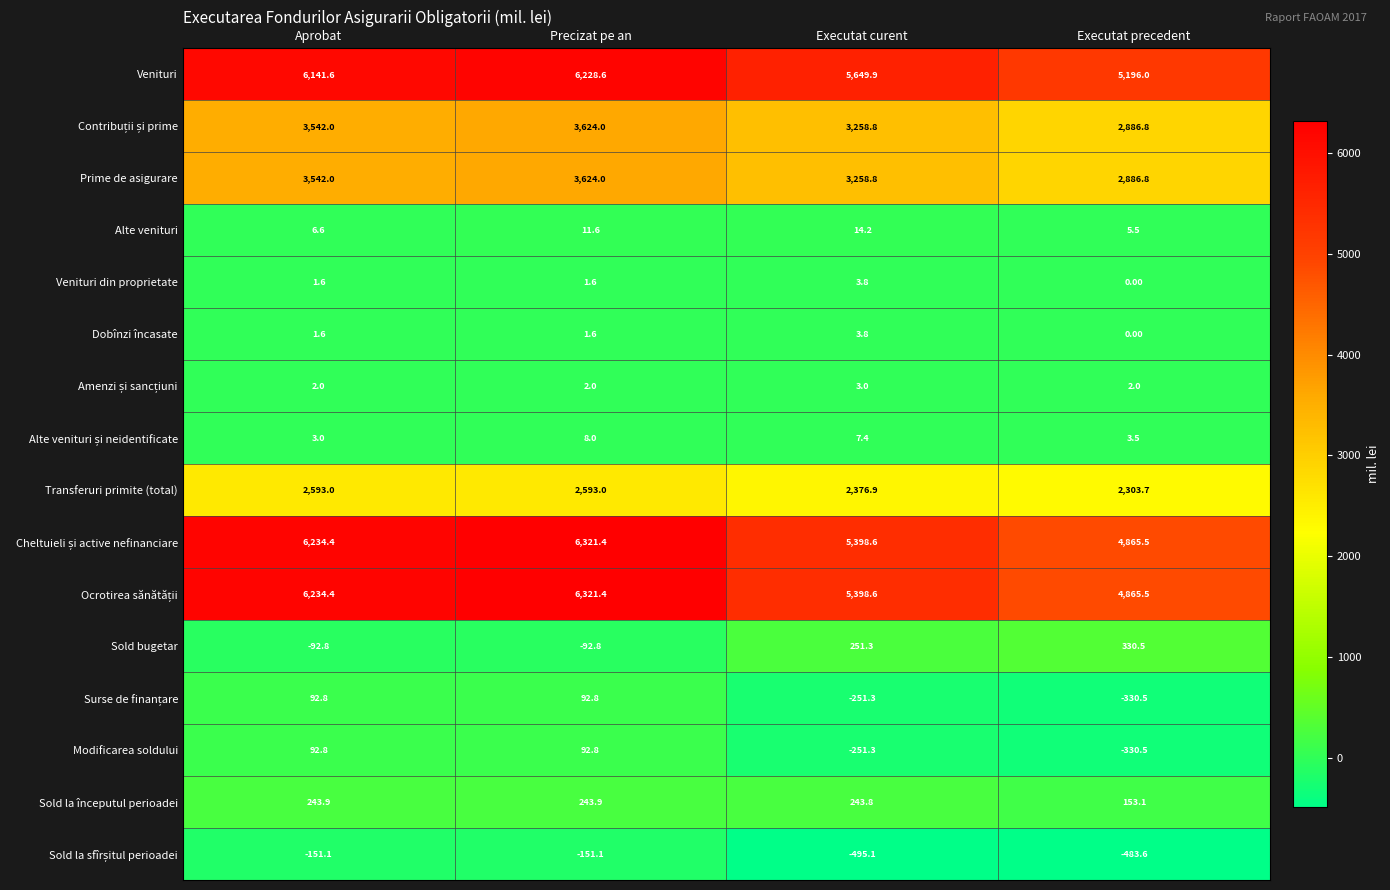

What is the spread (max minus min) of values at Executat precedent?

5679.6